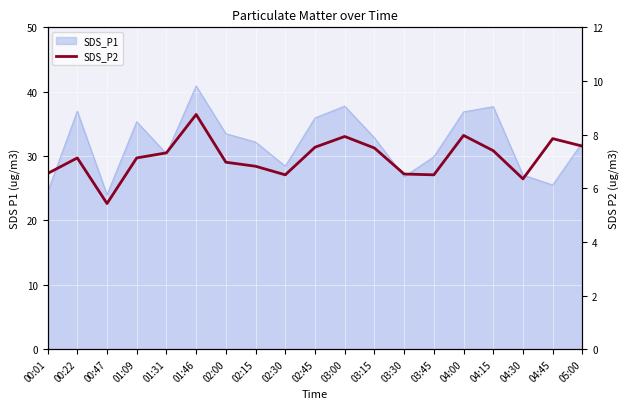

What is the maximum value shown in the chart?

8.8